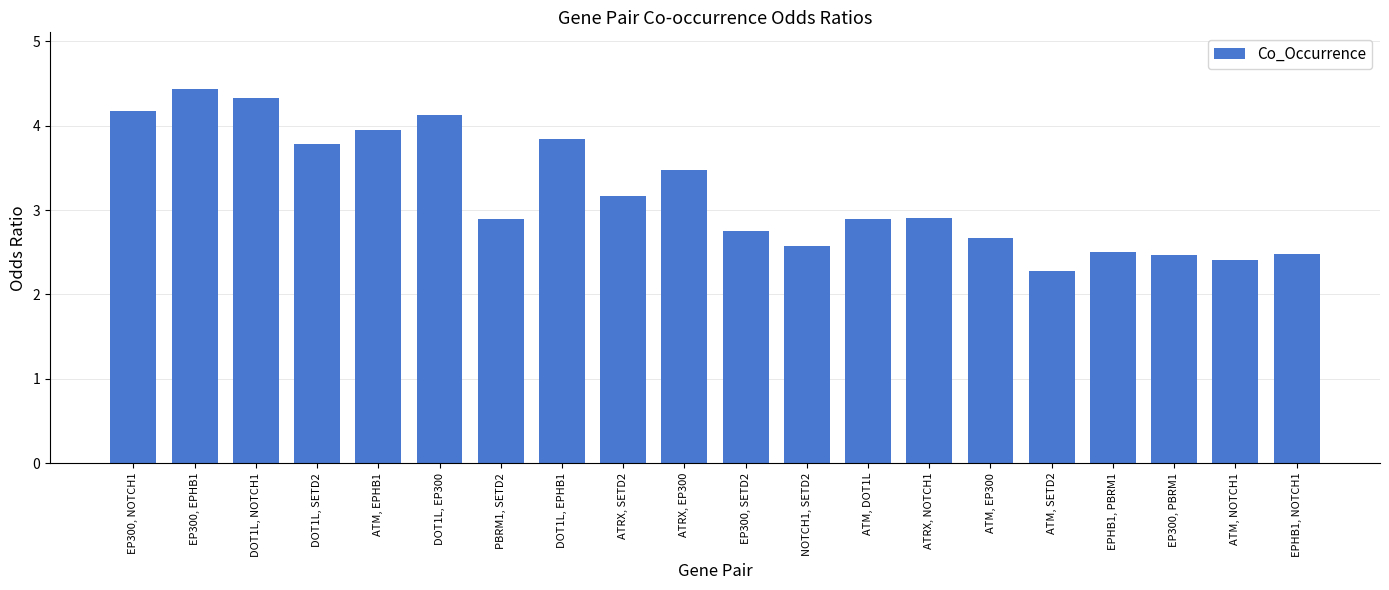

List the labels in order of value, largest first.

EP300, EPHB1, DOT1L, NOTCH1, EP300, NOTCH1, DOT1L, EP300, ATM, EPHB1, DOT1L, EPHB1, DOT1L, SETD2, ATRX, EP300, ATRX, SETD2, ATRX, NOTCH1, ATM, DOT1L, PBRM1, SETD2, EP300, SETD2, ATM, EP300, NOTCH1, SETD2, EPHB1, PBRM1, EPHB1, NOTCH1, EP300, PBRM1, ATM, NOTCH1, ATM, SETD2